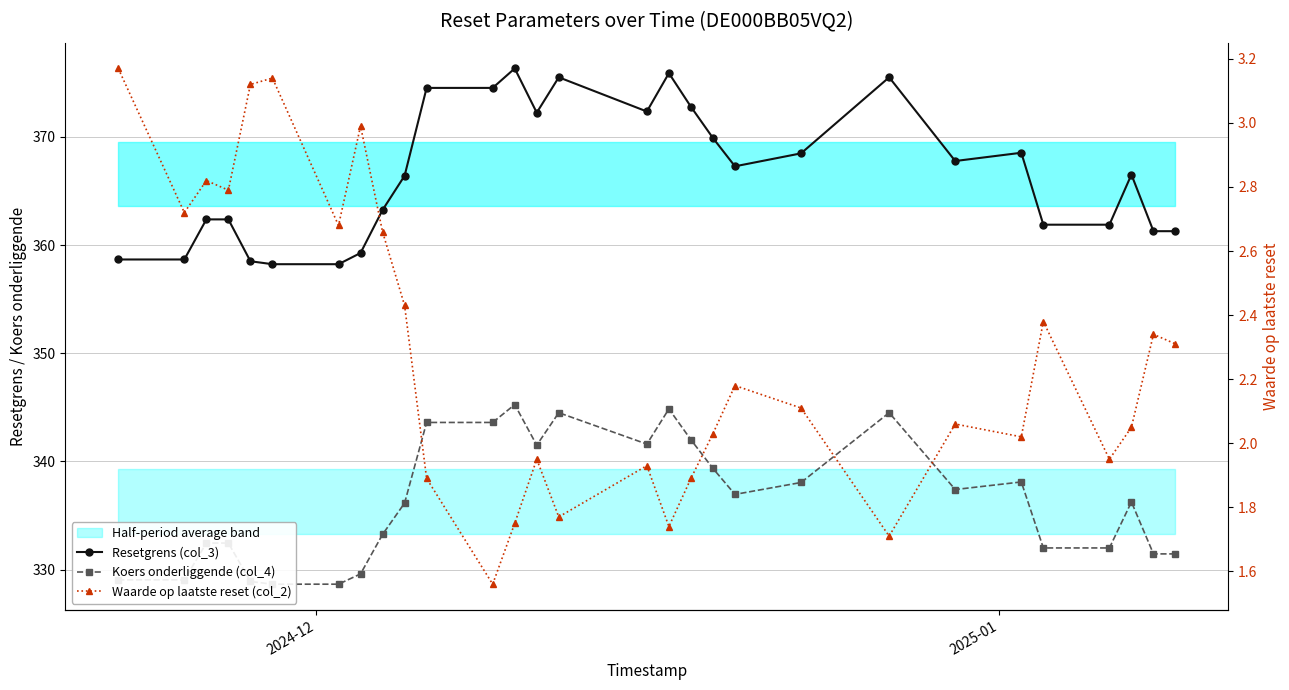

What is the highest value of the Koers onderliggende (col_4) series?

345.2